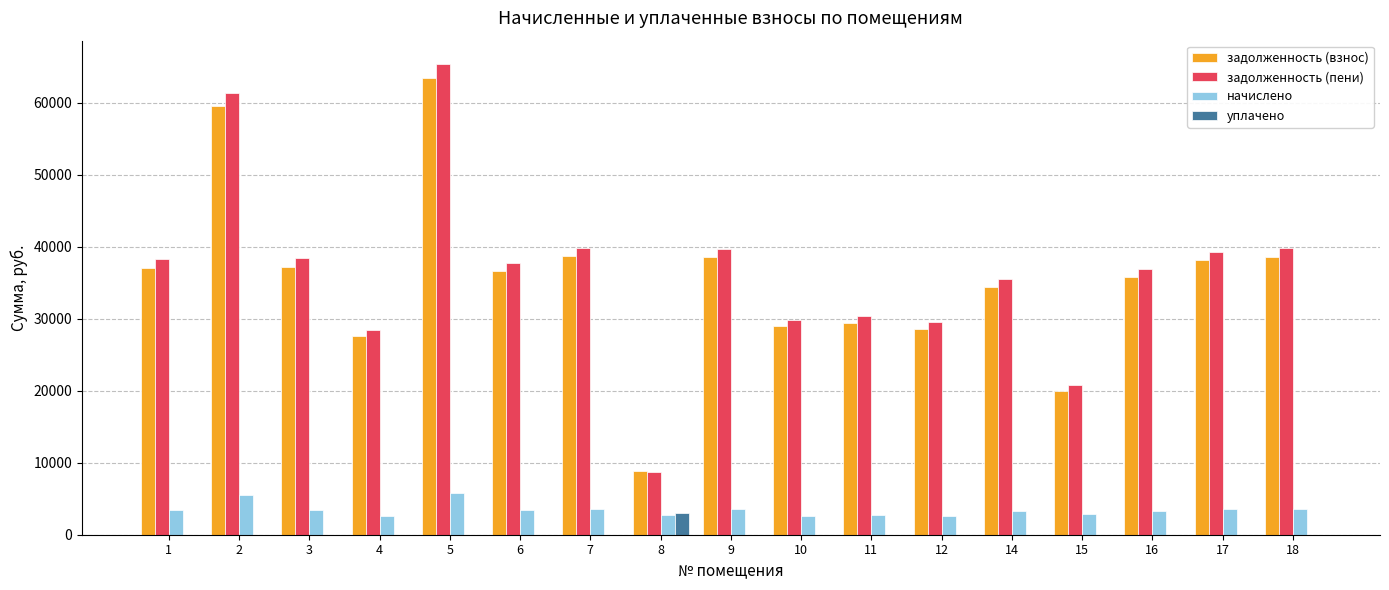

What is the sum of all задолженность (взнос) values?

601530.2